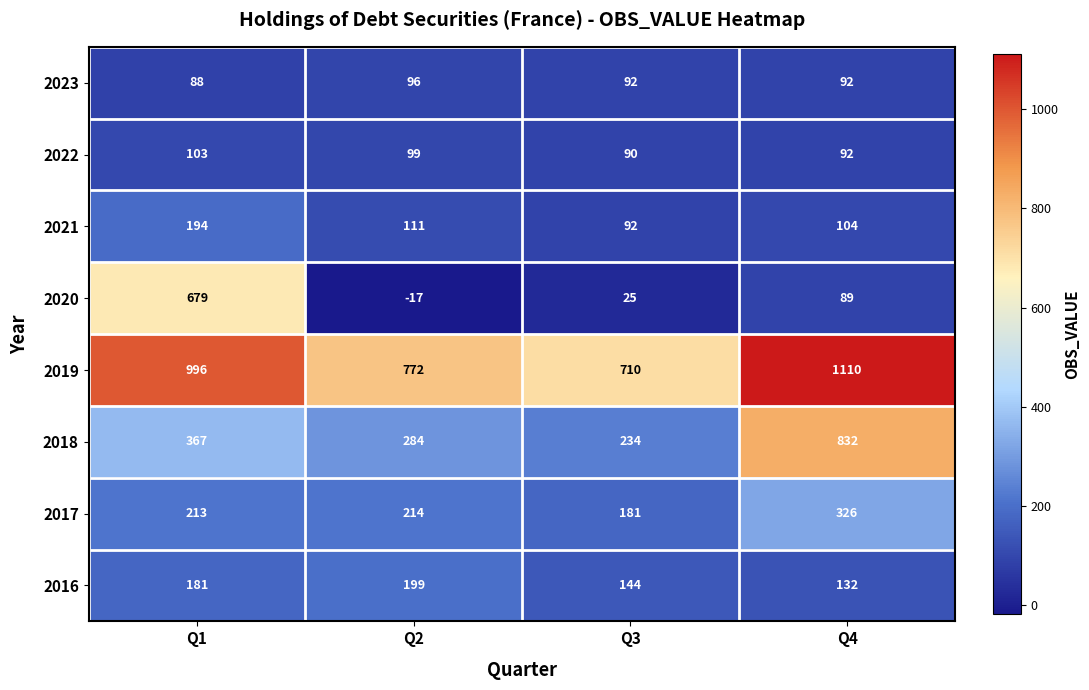

At how many categories does at least one series exceed 656?

4